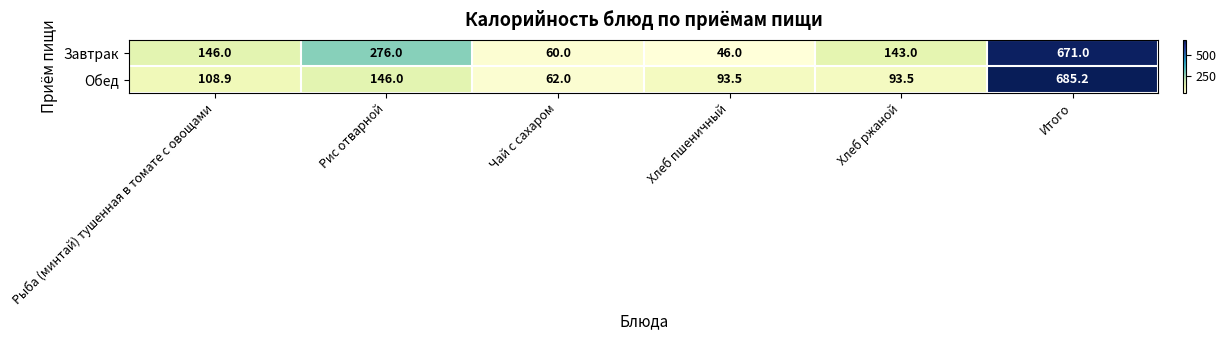

What is the maximum value shown in the chart?

685.2